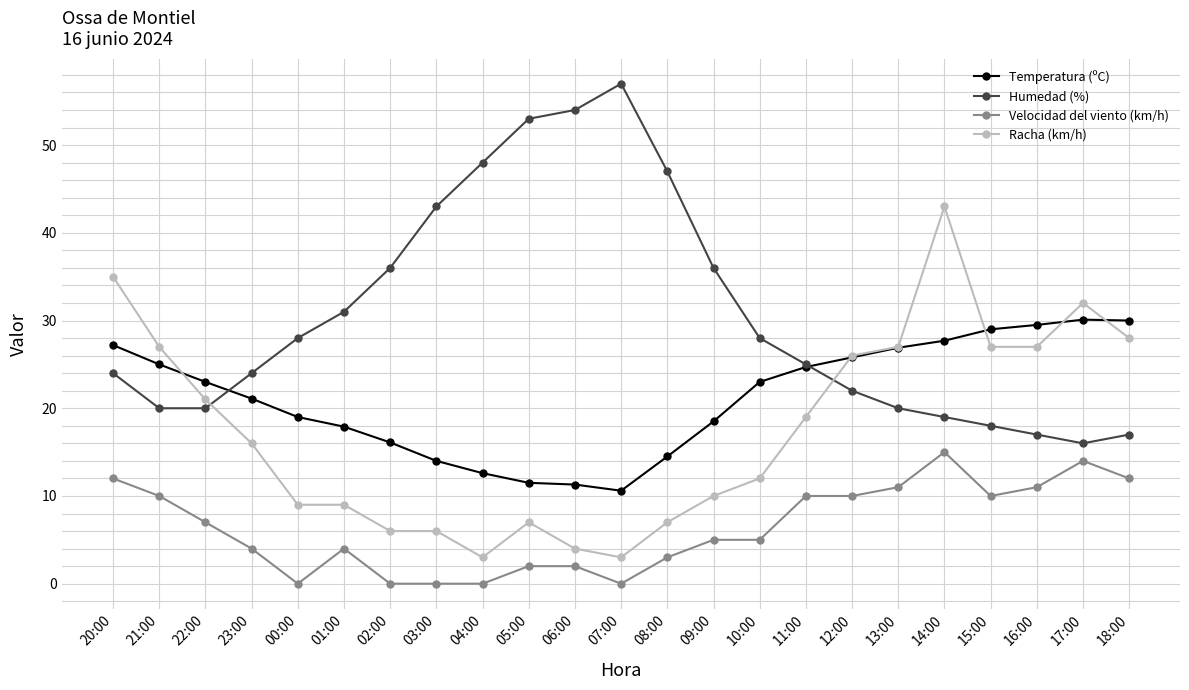

True or false: Racha (km/h) has a value of 19.0 at 11:00.

True